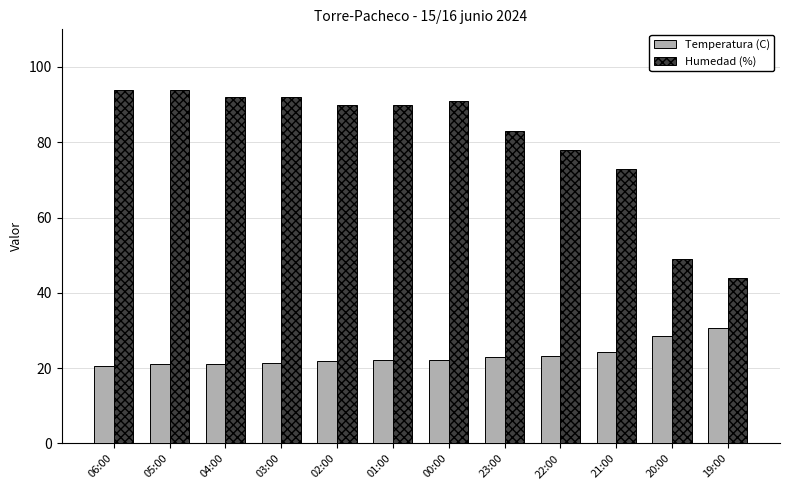

How many categories are shown in the chart?

12